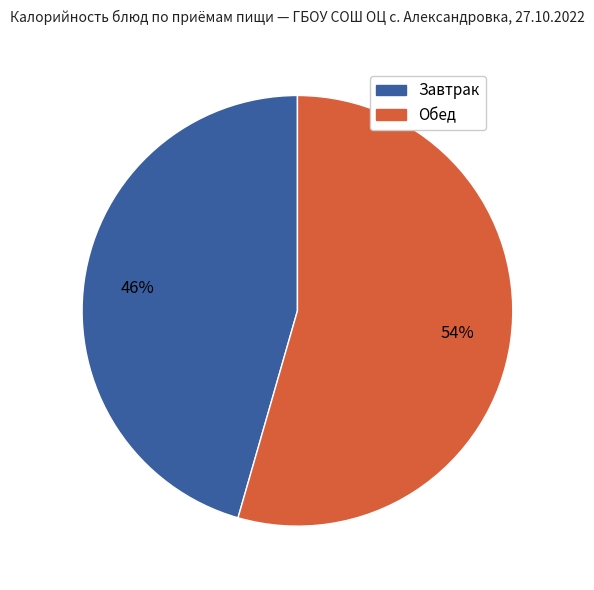

Does any single category account for the majority?

Yes